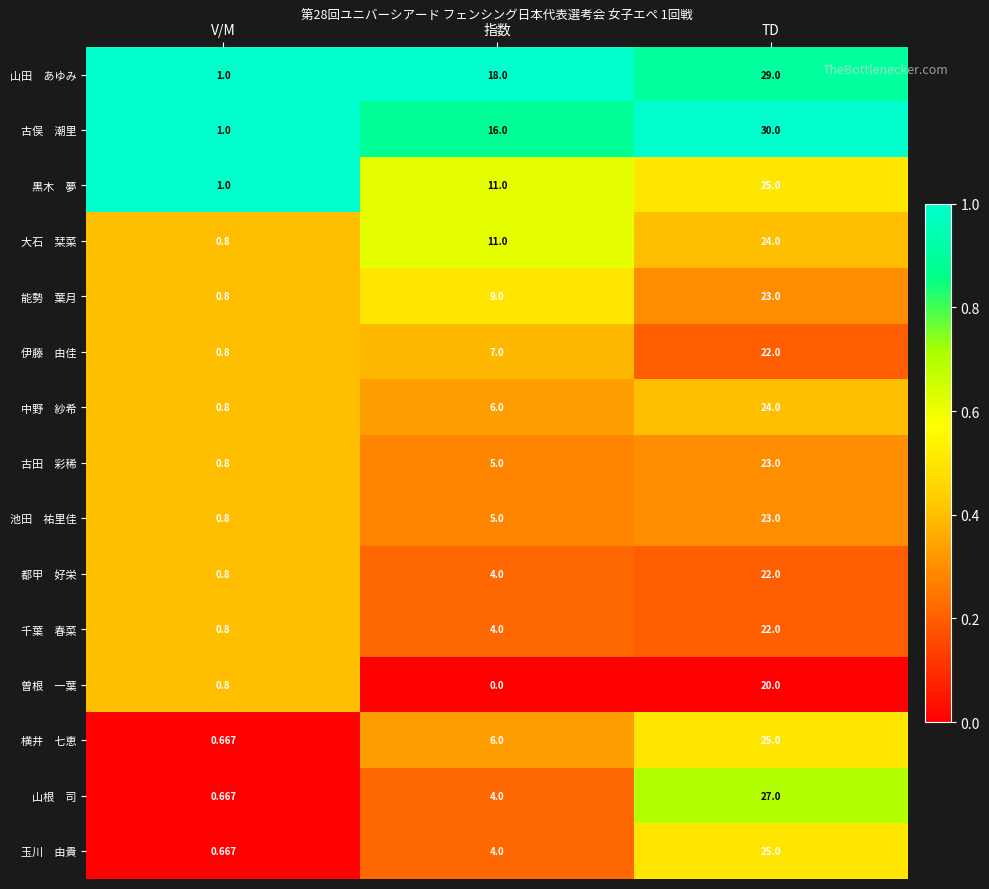

At which category is the sum across all series the highest?

TD